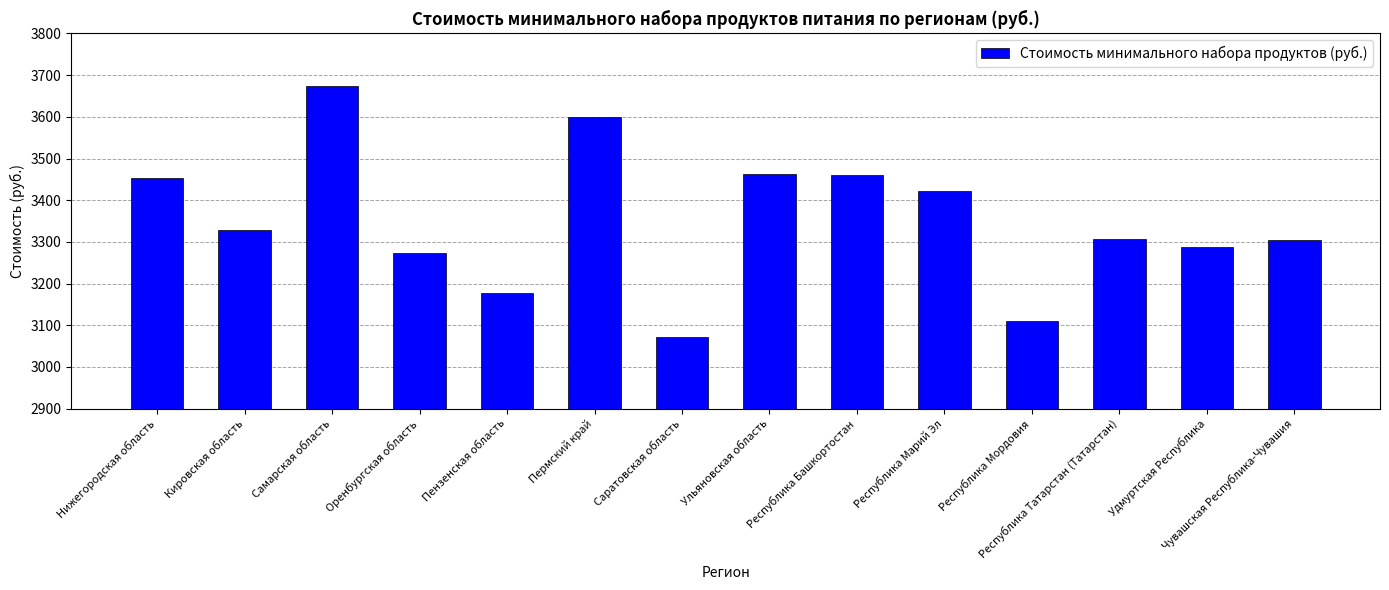

What is the smallest value displayed?

3071.3